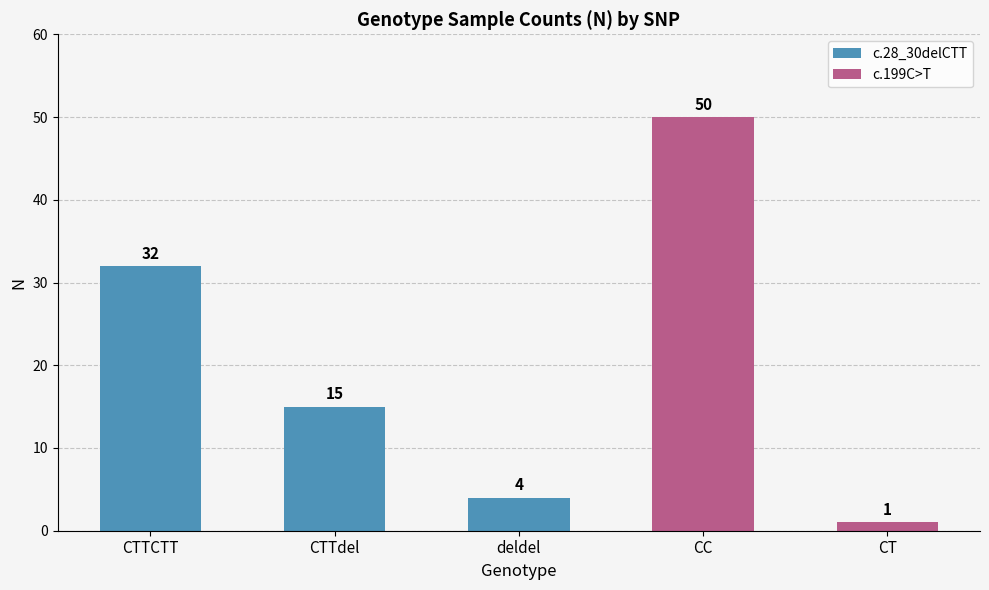

Reading left to right, list all the values displayed in this chart.

CTTCTT=32	CTTdel=15	deldel=4	CC=50	CT=1